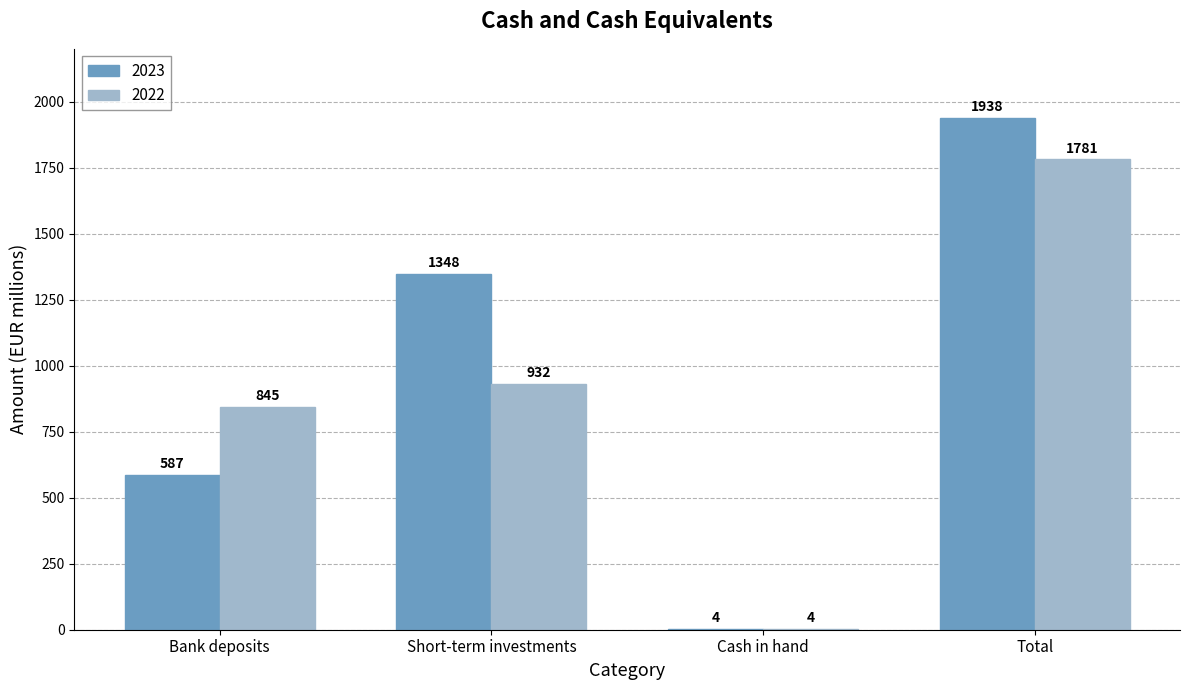

At which category is the sum across all series the highest?

Total